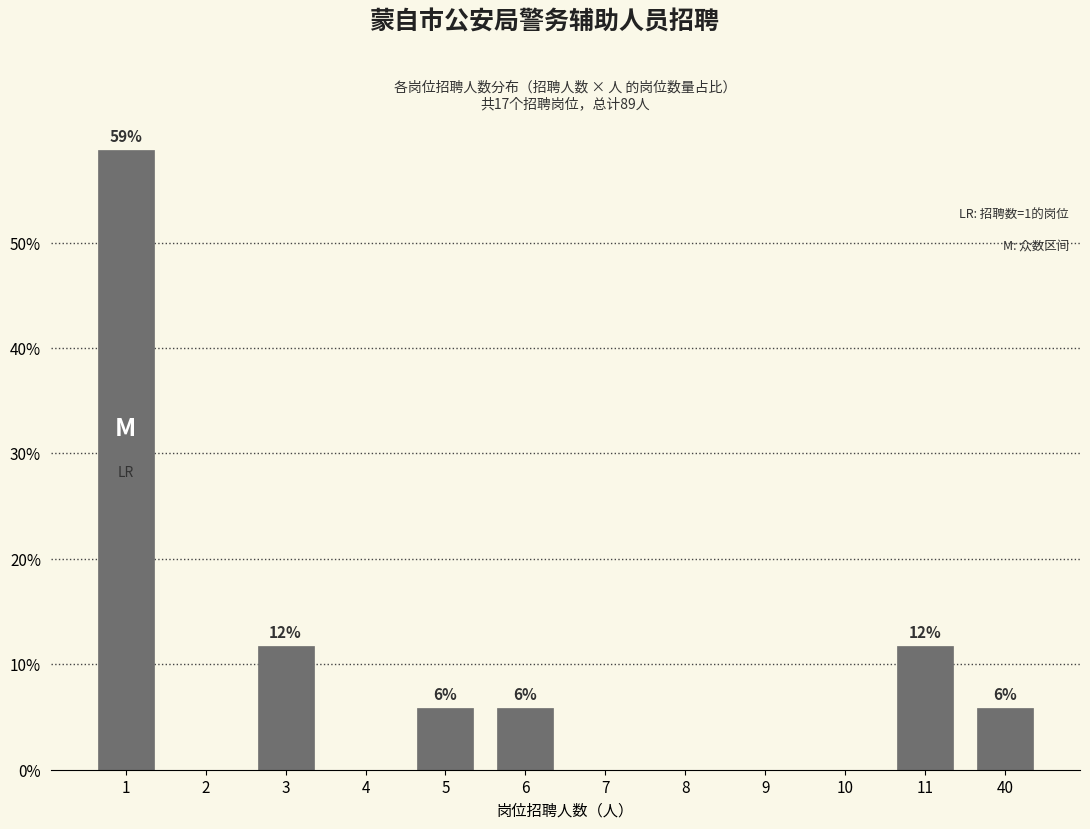

Are the bars horizontal?

No